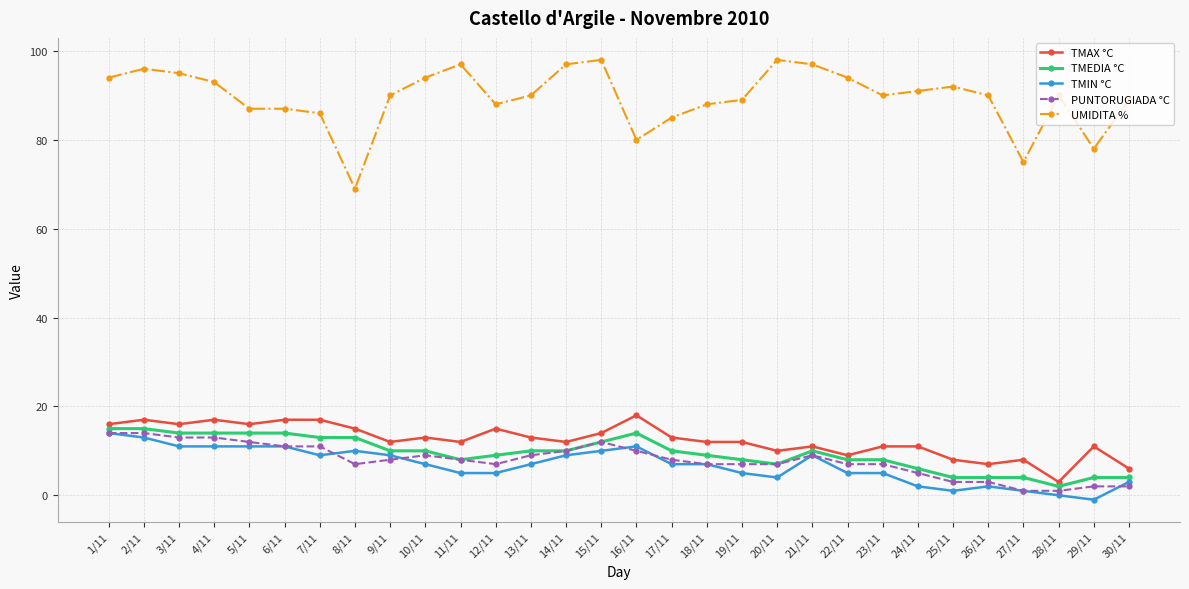

At how many categories does at least one series exceed 52?

30